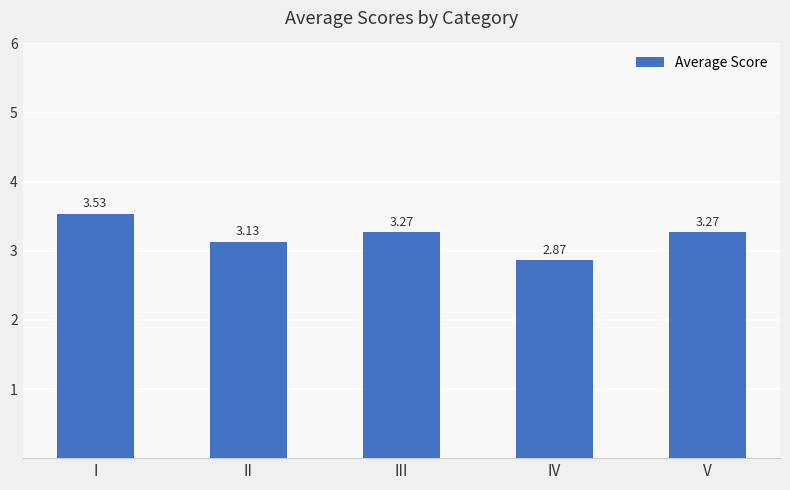

Does the chart contain stacked bars?

No